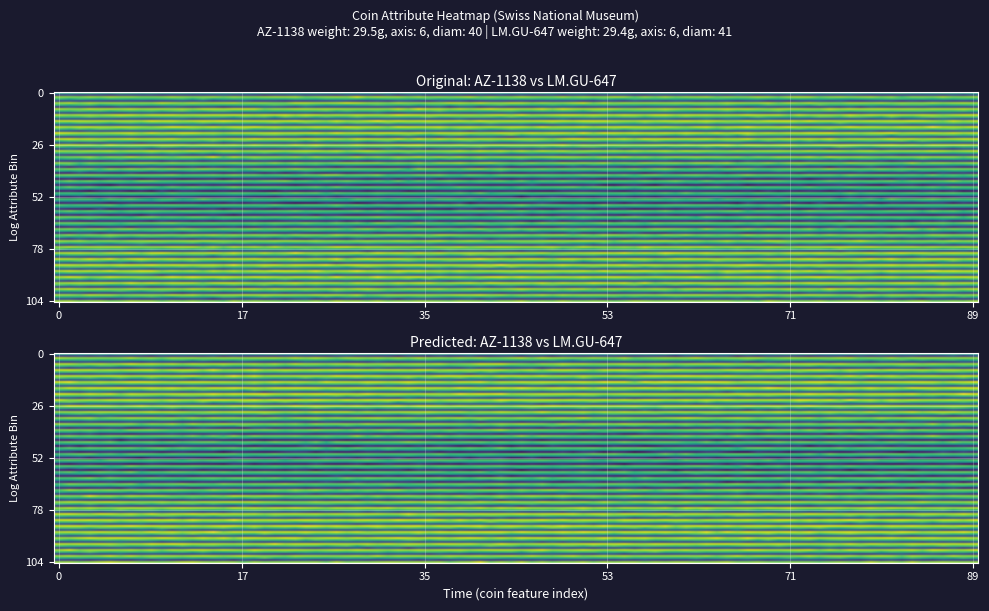

Rank the series at 2 from highest to lowest value.

LM.GU-647, AZ-1138